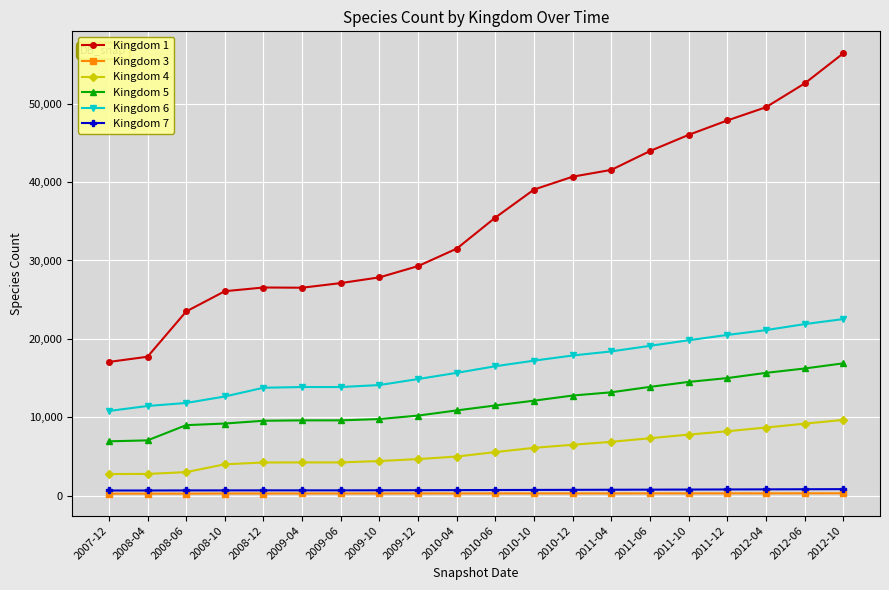

Which series has the largest total across all categories?

Kingdom 1